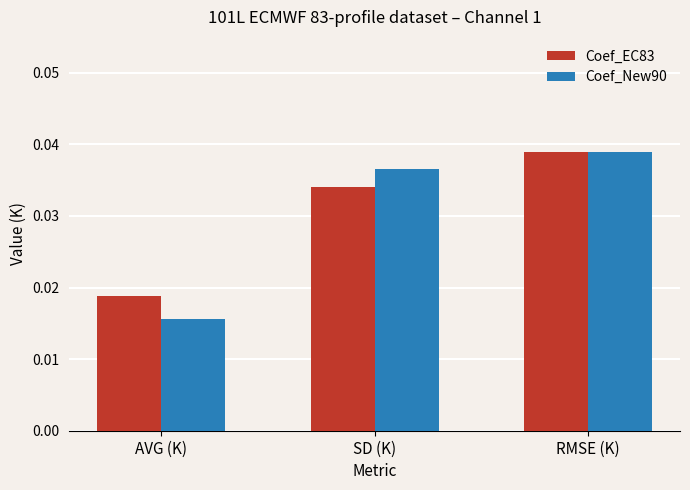

Which category has the lowest value across all series?

AVG (K)